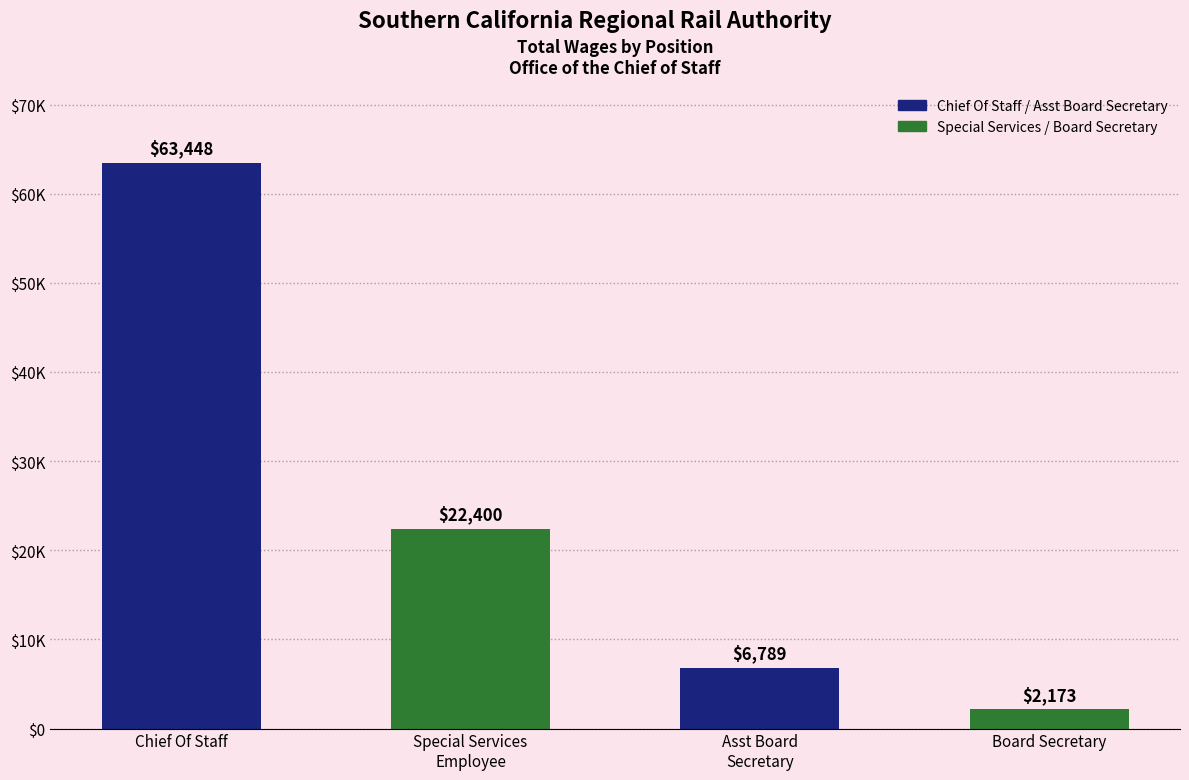

Does the chart contain any negative values?

No